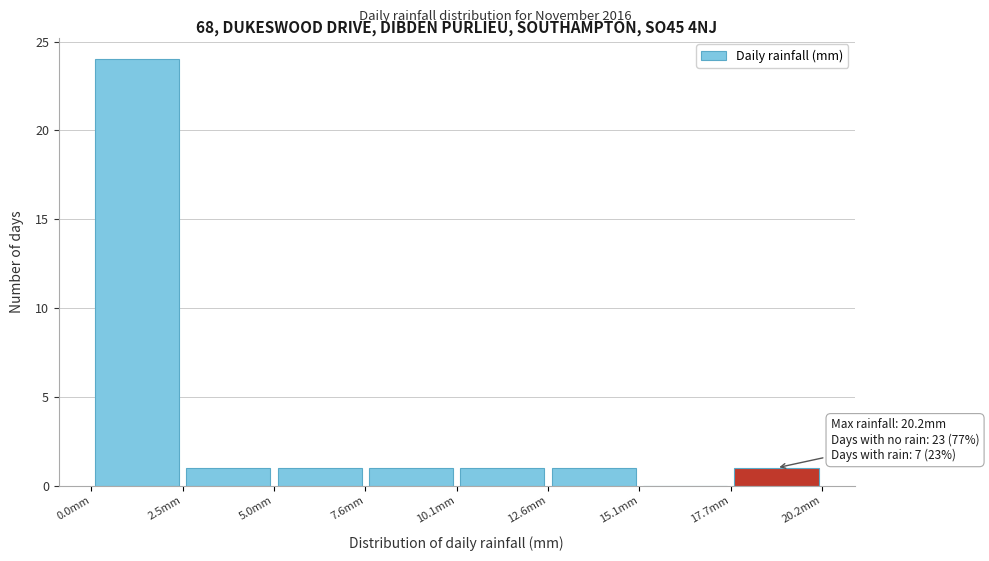

Over which range of the x-axis is the bar tallest?

0.0 to 2.5